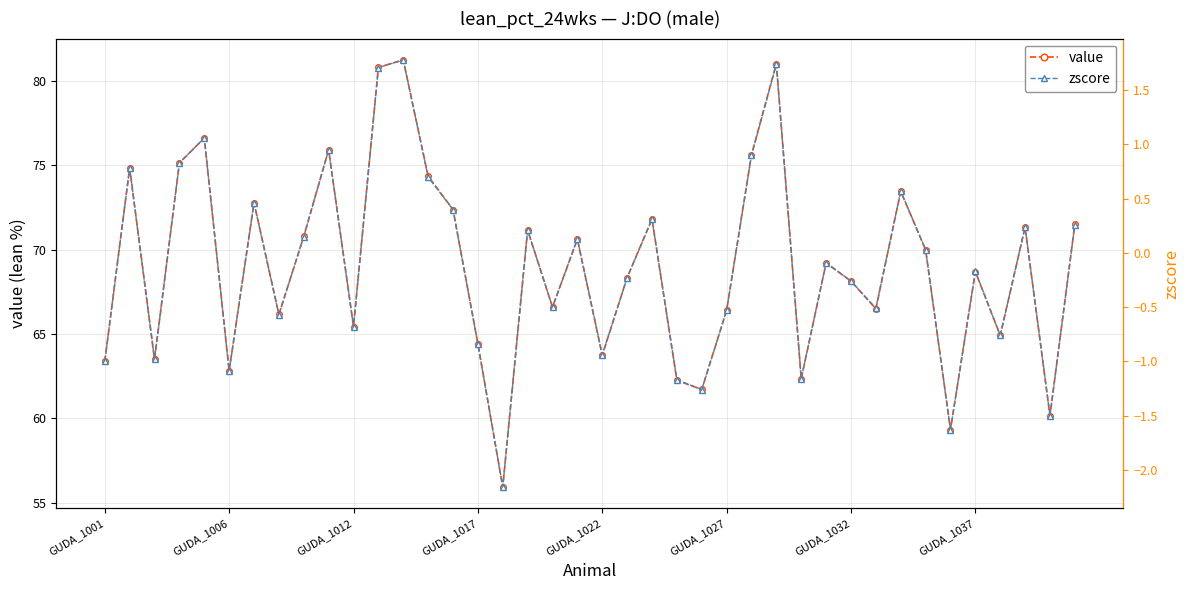

Which category has the highest value across all series?

12